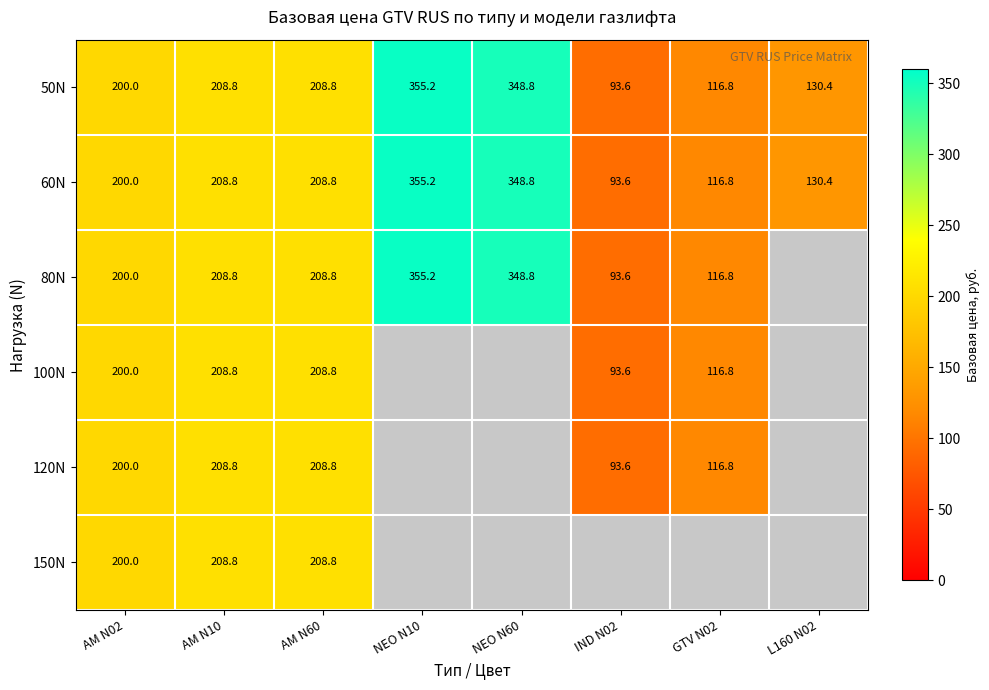

Count the number of data series in this chart.

6